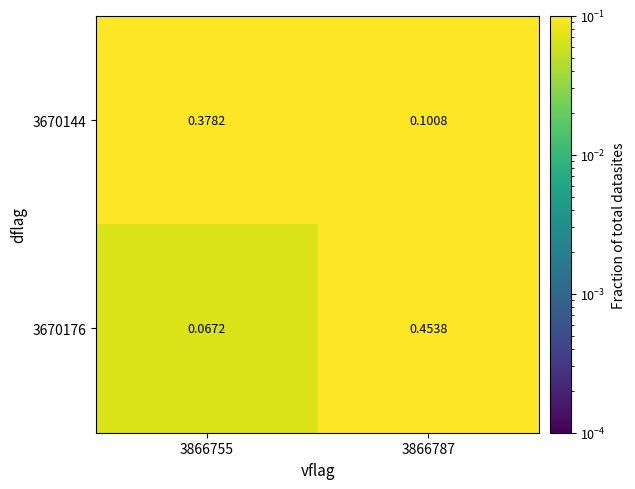

Is the value of 3670144 at 3866787 greater than the value of 3670176 at 3866755?

Yes